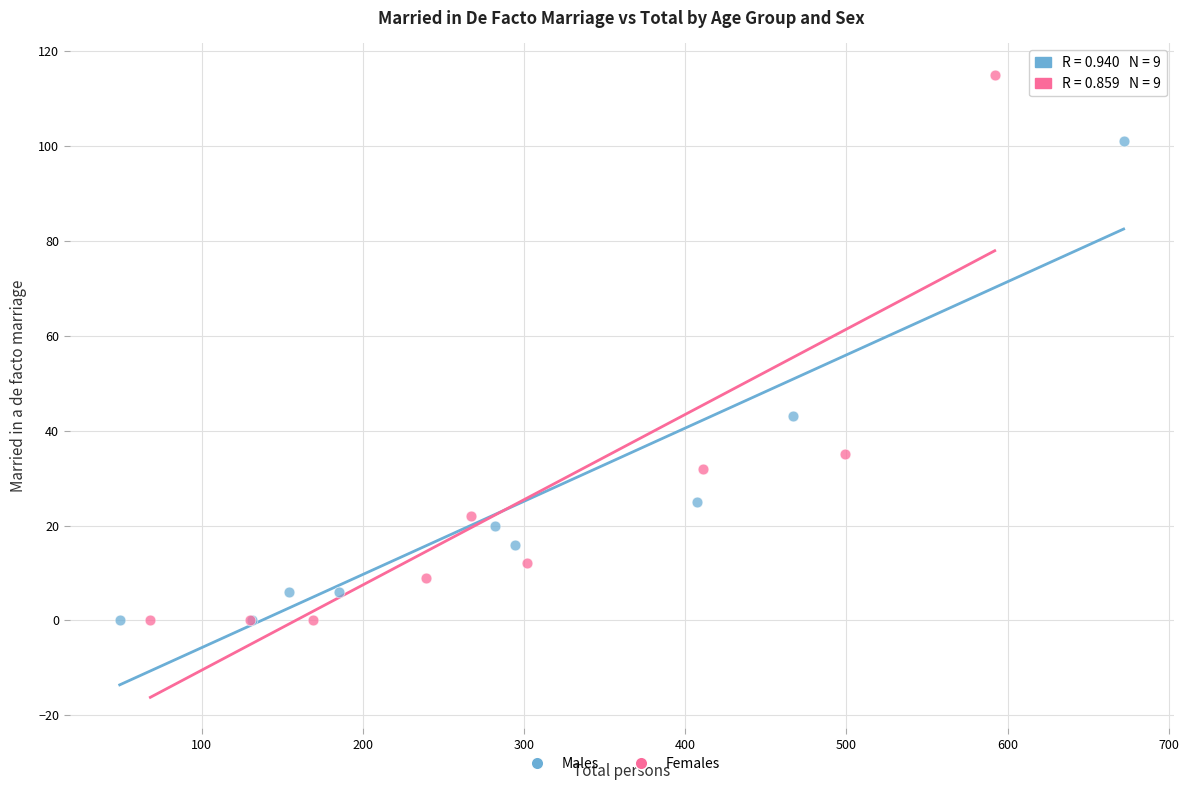

Which series has the widest spread of Y values?

Females